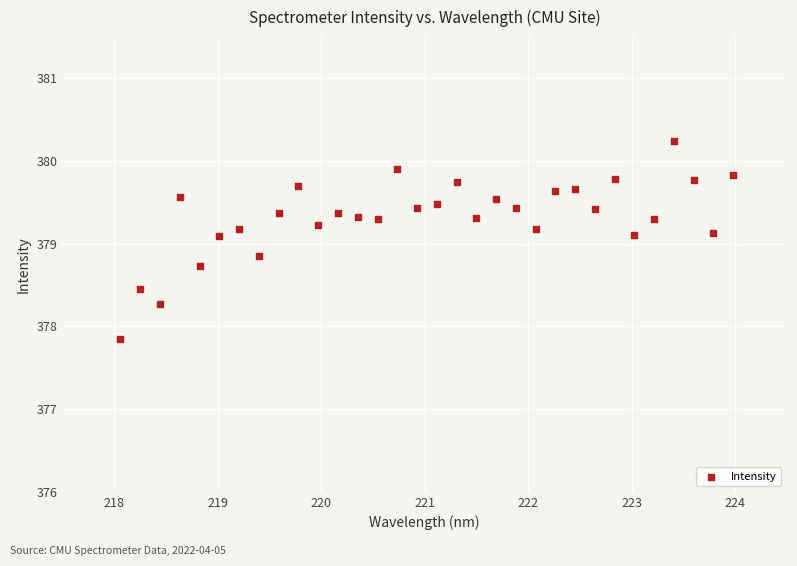

What is the range of Y values (max minus min)?

2.4